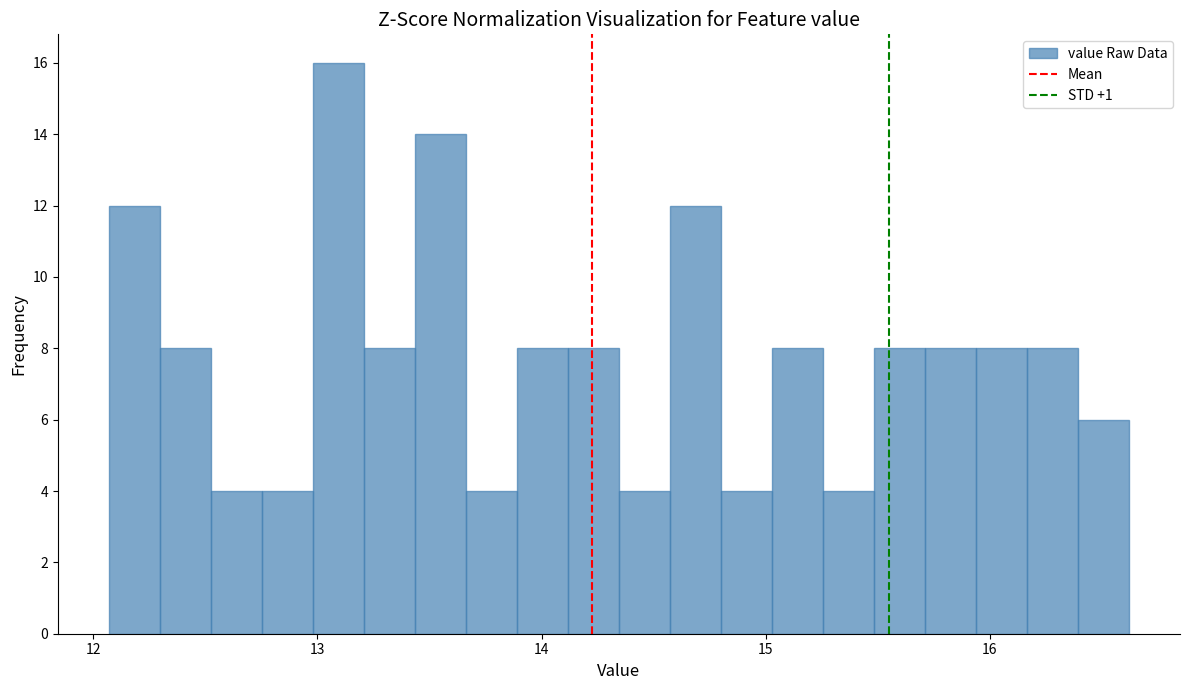

Read against the x-axis, roughly where is the centre of the tallest bar?

13.1